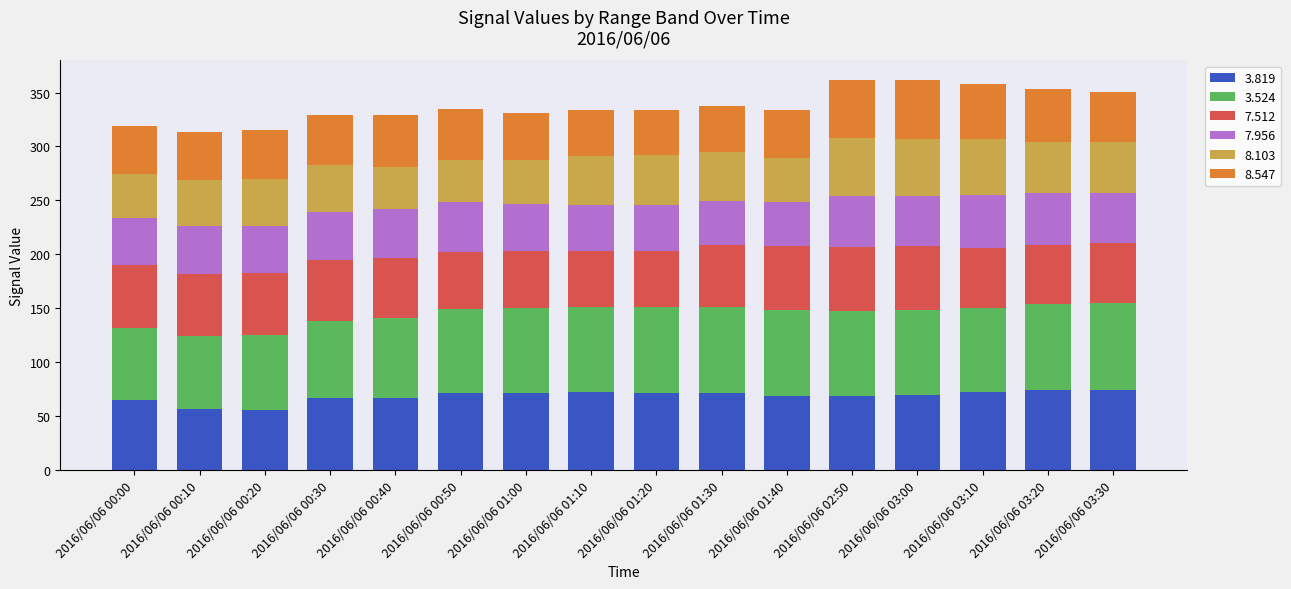

Is it true that 3.819 equals 56.3 at 2016/06/06 00:10?

True